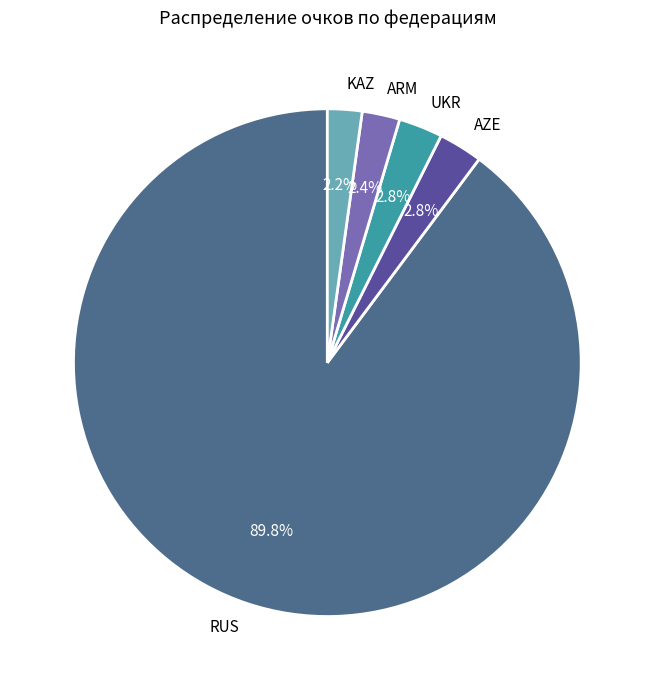

Which slice is the largest?

RUS